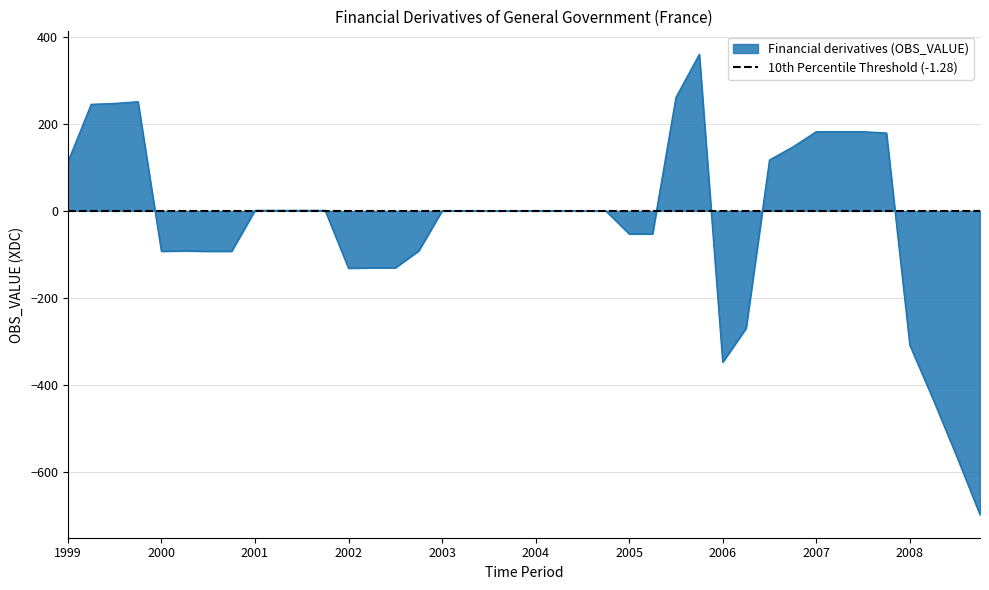

What is the difference between the maximum and second lowest values?

924